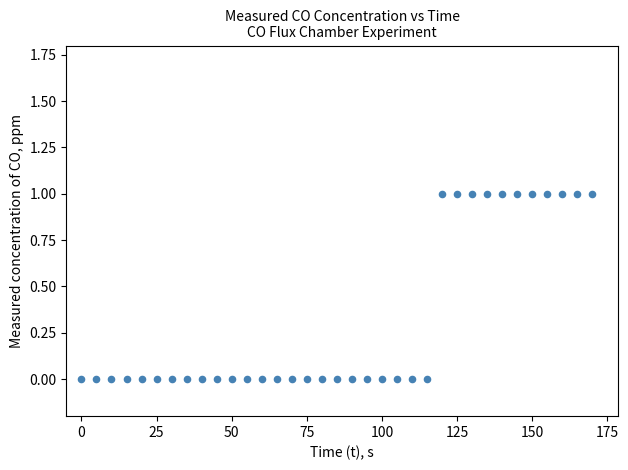

What is the range of X values (max minus min)?

170